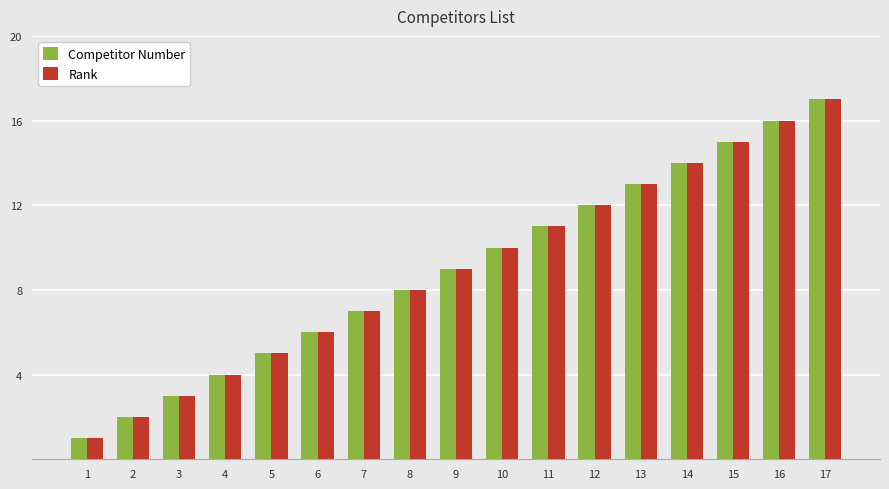

Rank the categories by Rank value from highest to lowest.

17, 16, 15, 14, 13, 12, 11, 10, 9, 8, 7, 6, 5, 4, 3, 2, 1